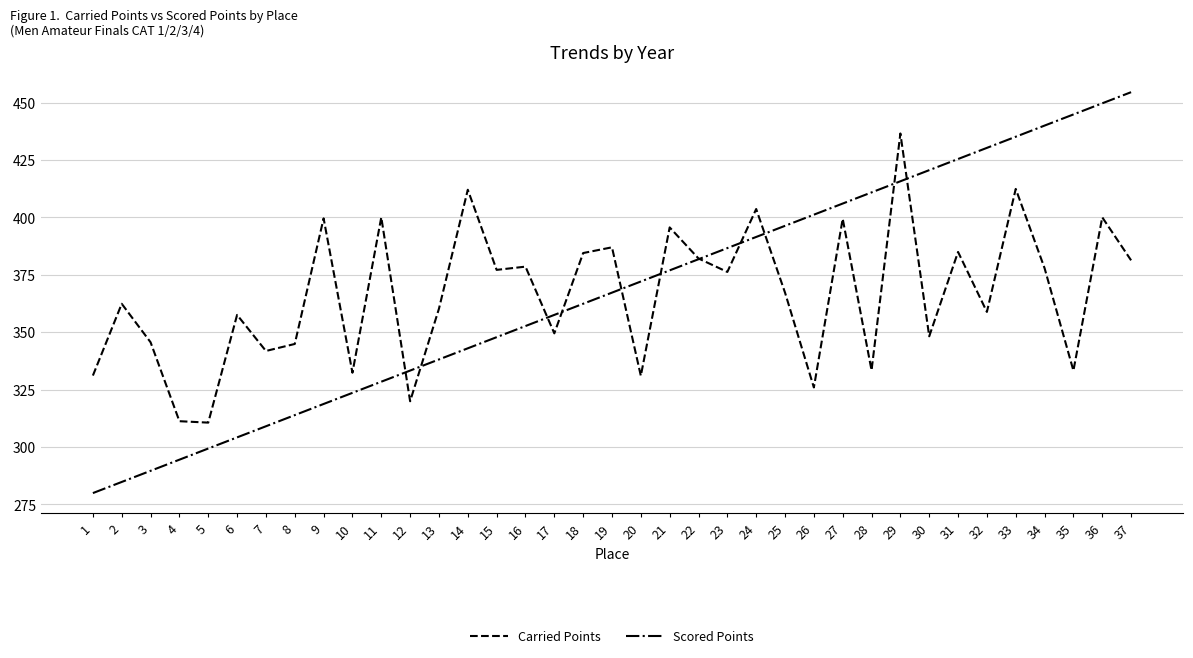

What is the sum of the Carried Points values at 36 and 24?

803.6